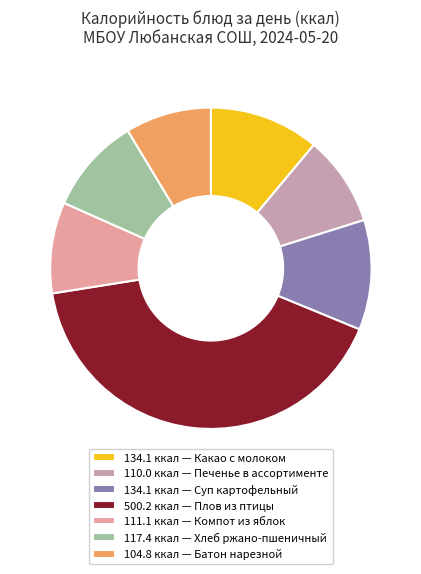

Count the number of slices in the pie.

7